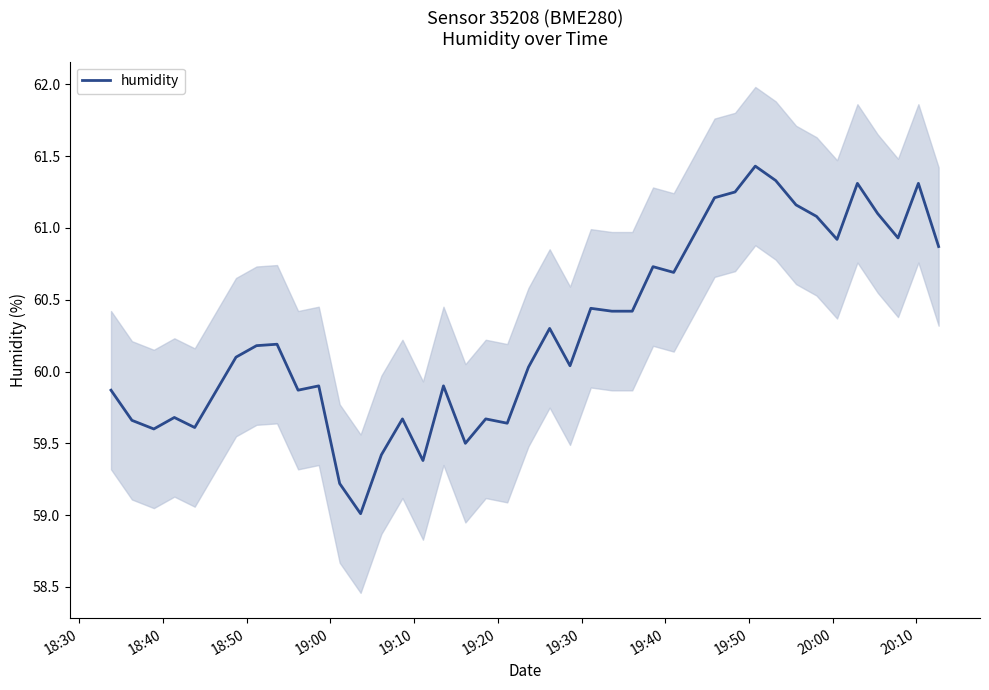

Does the chart display data point markers on the line(s)?

No